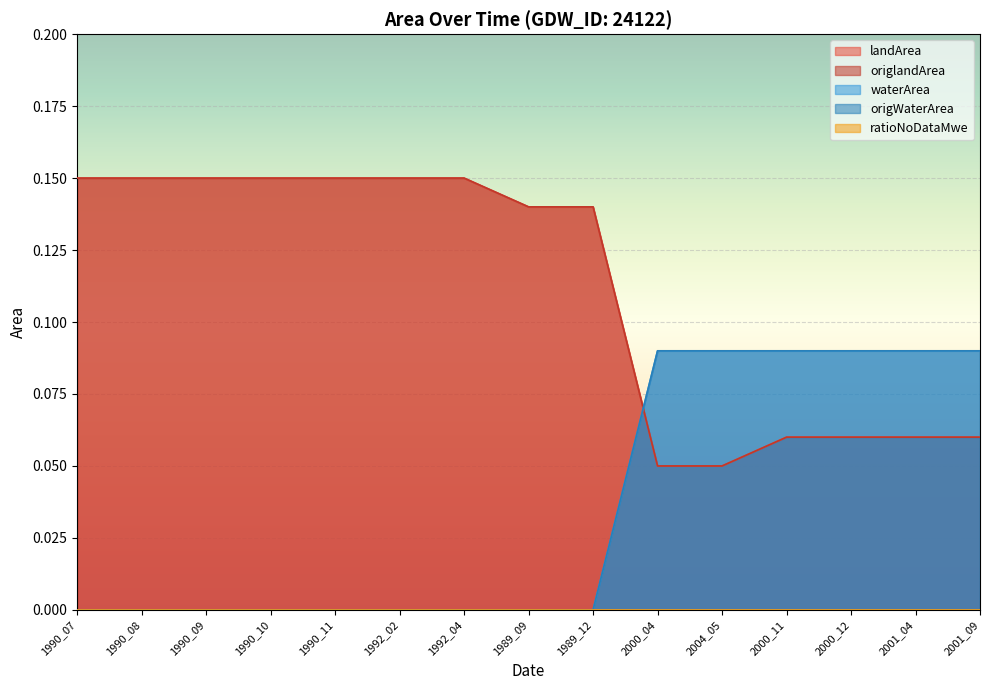

How many data points does each series have?

15